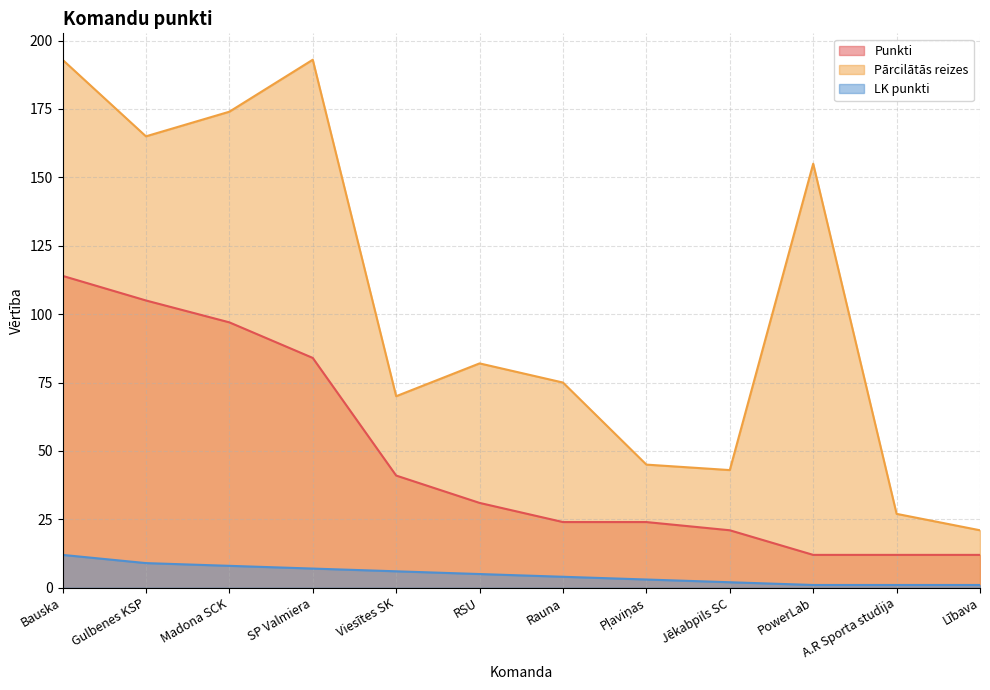

What is the label of the 2nd point from the left?

Gulbenes KSP